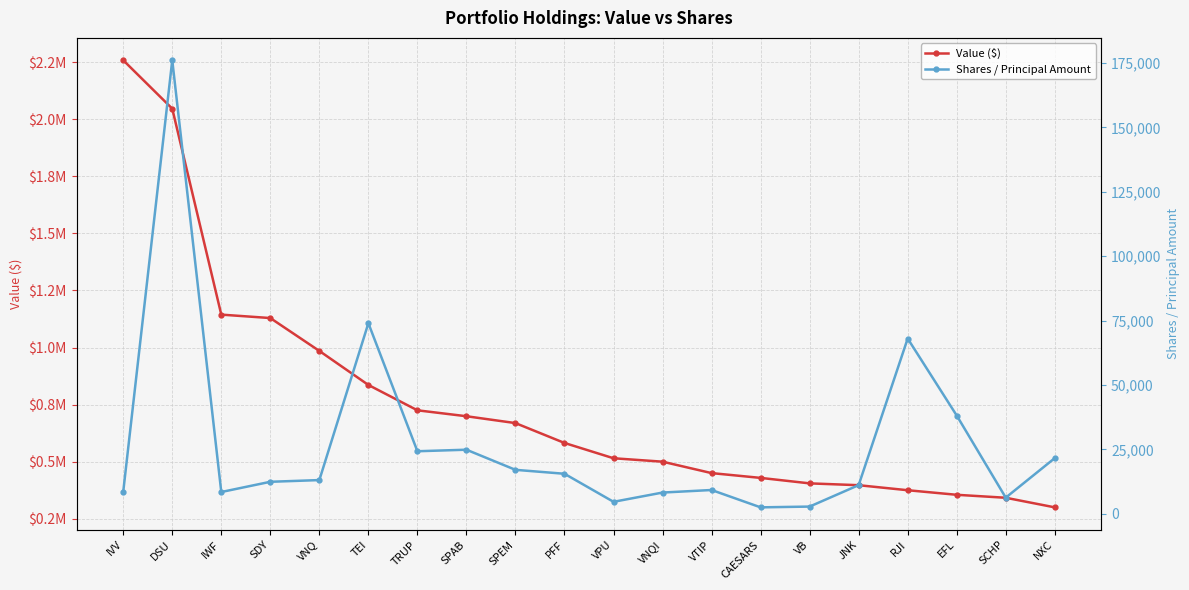

What is the label of the 5th point from the left?

VNQ